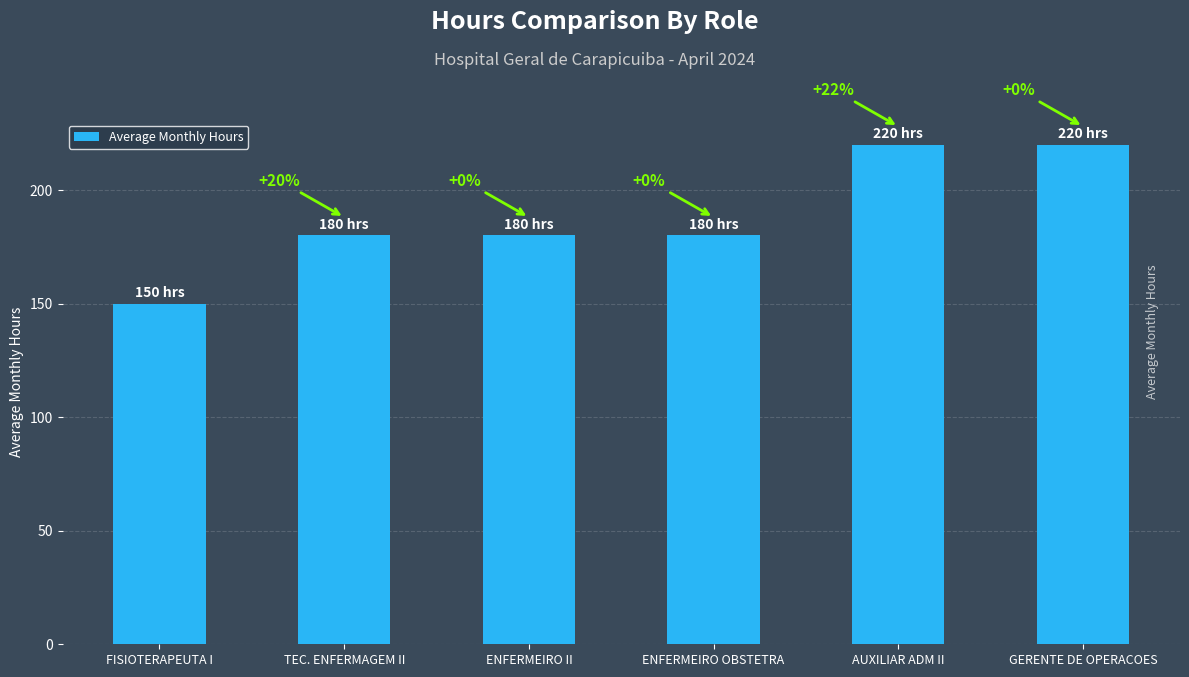

How many bars are there in total?

6